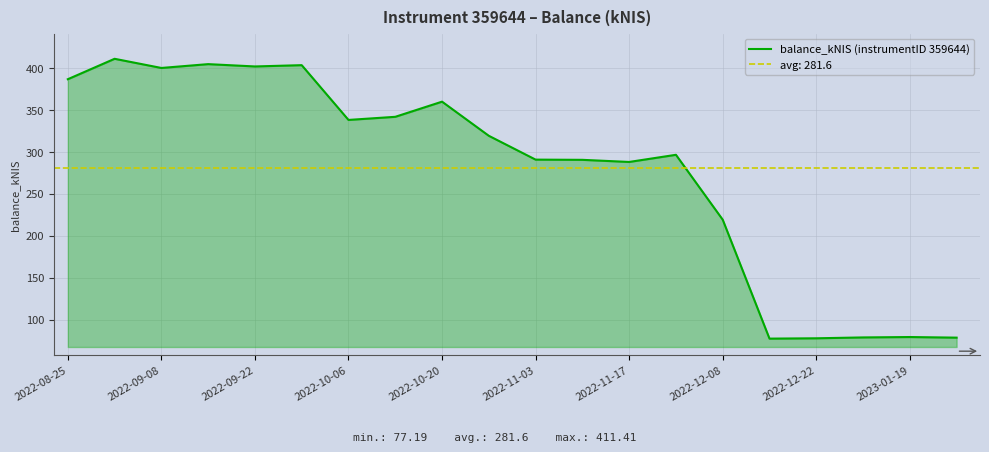

How many lines are shown in the chart?

1